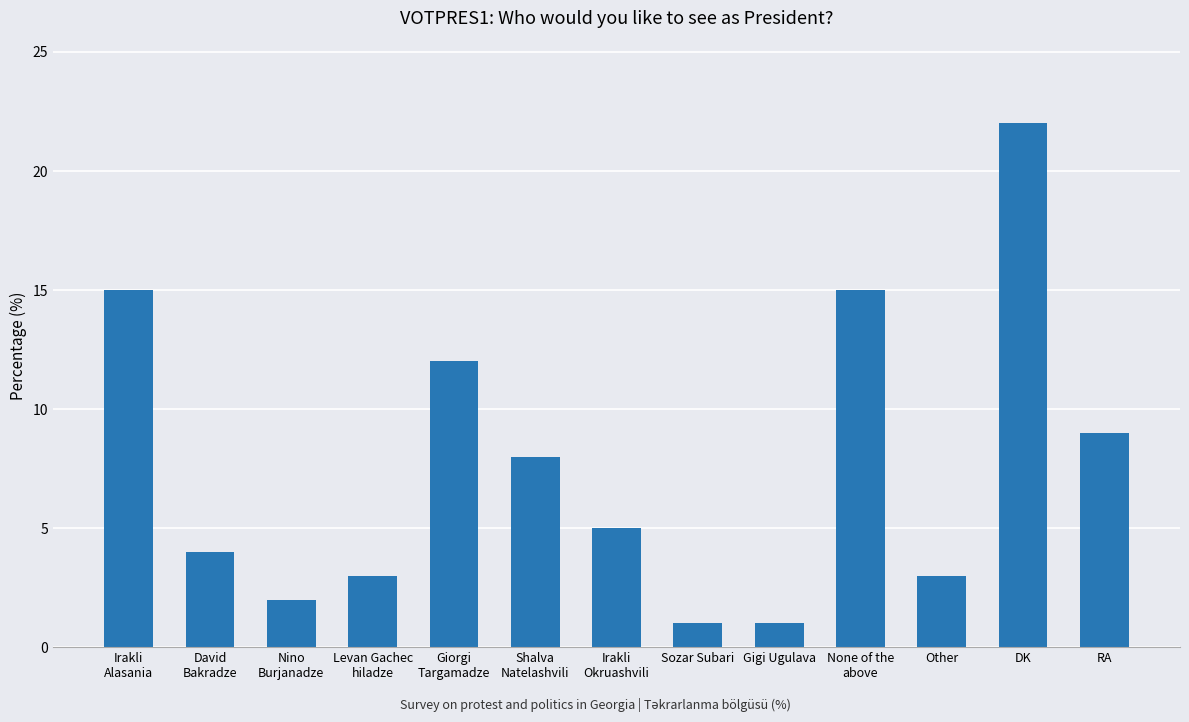

Does the chart contain stacked bars?

No